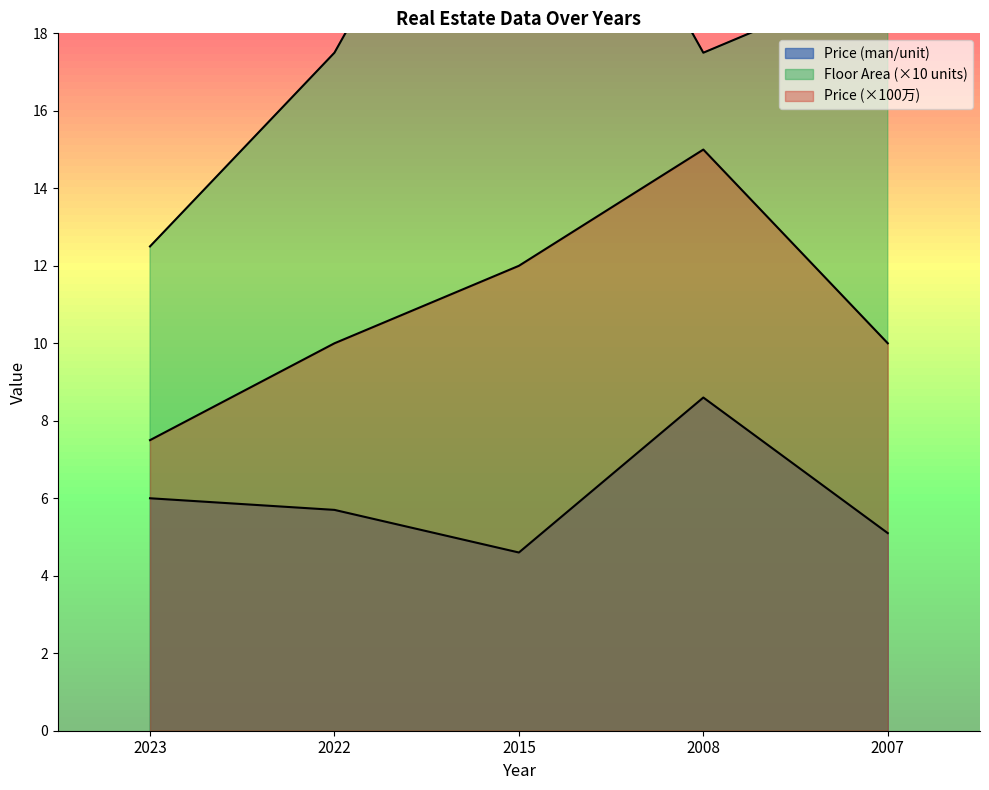

Which series has the largest total across all categories?

Floor Area (unit)